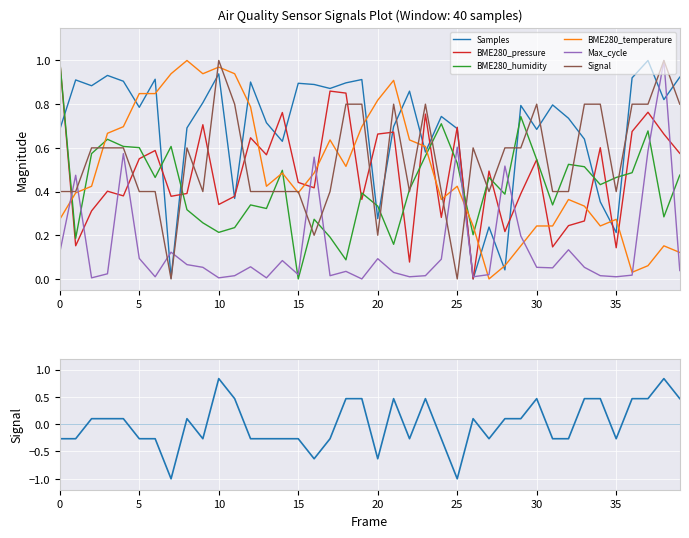

What is the sum of the Samples values at 17 and 28?

0.9